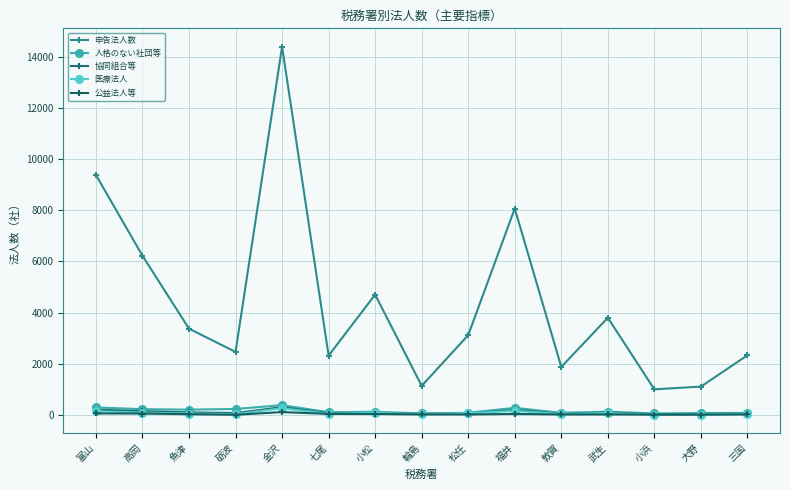

Between 松任 and 三国, which series saw the biggest shift?

申告法人数